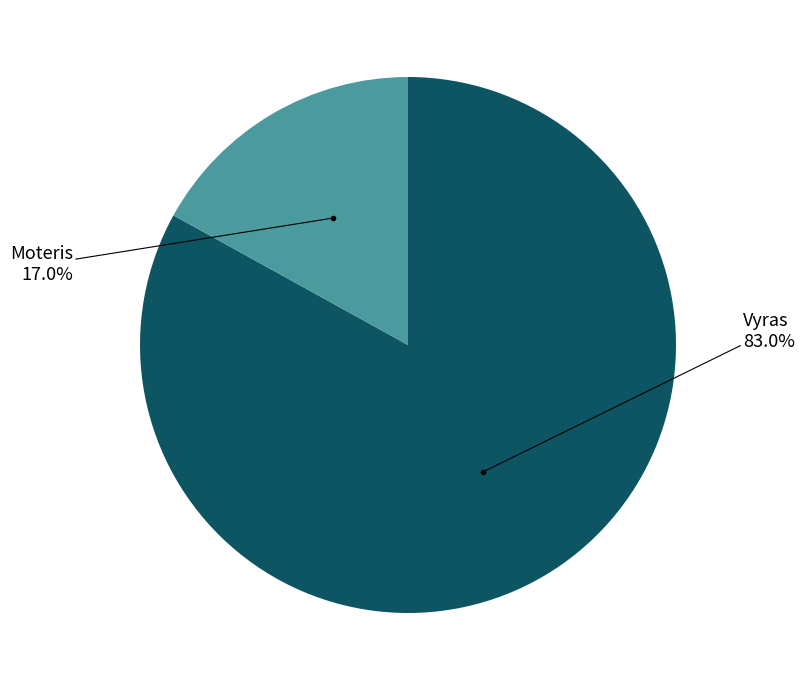

Which category has the smallest portion of the pie?

Moteris